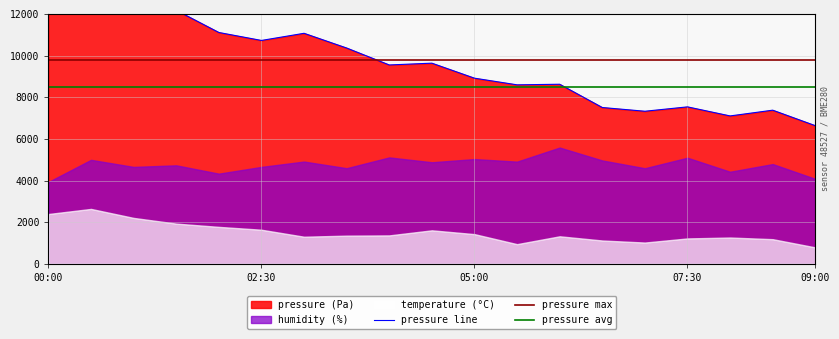

At which label does pressure line first exceed 9551?

00:00